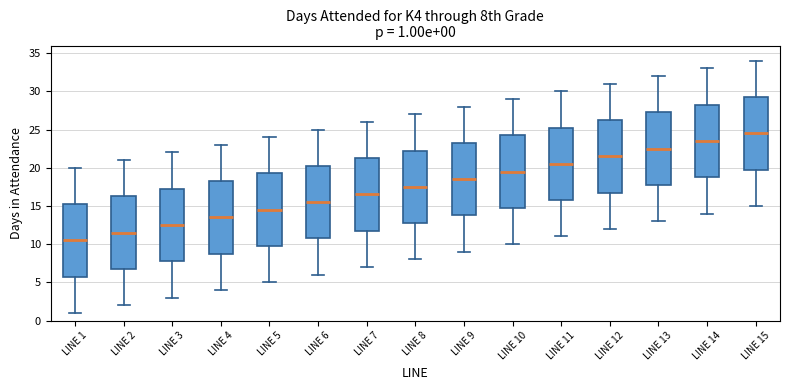

Which box's median line is the lowest?

LINE 1